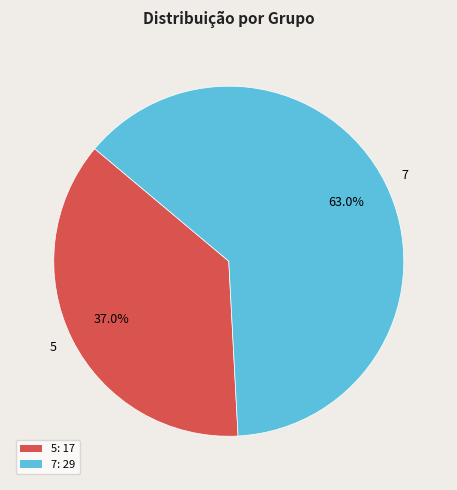

Which slice is the smallest?

5